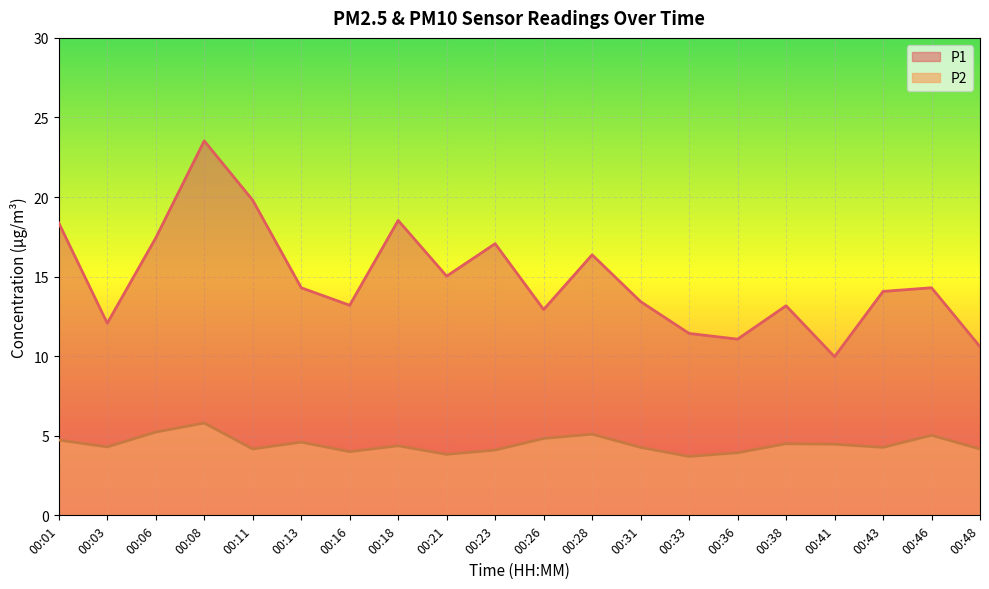

How many values in the P2 series exceed 4?

16